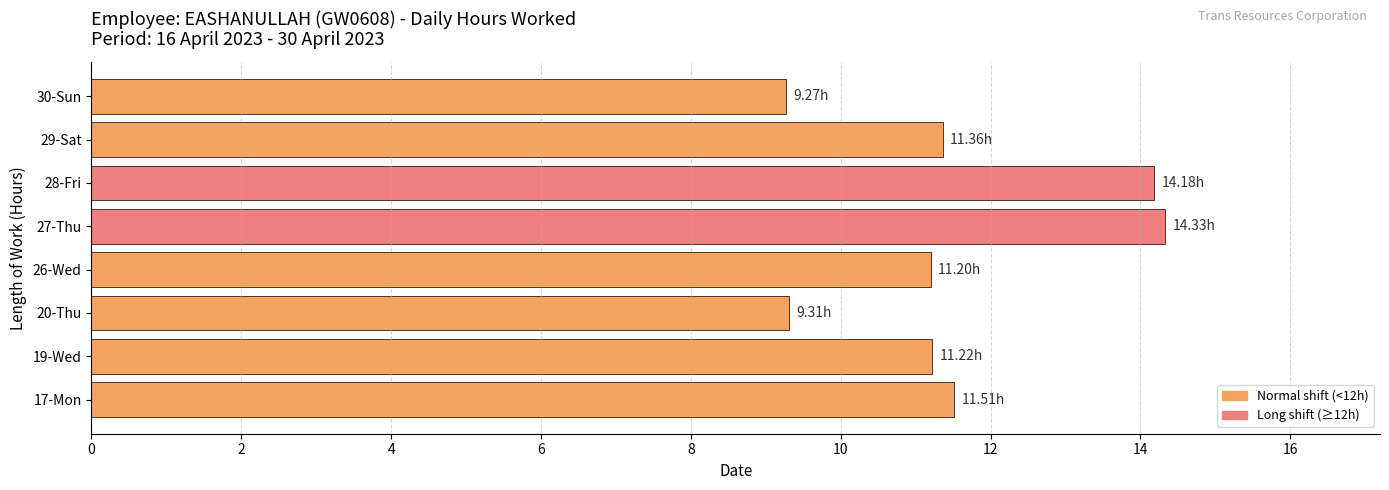

How many data points are above 11?

6